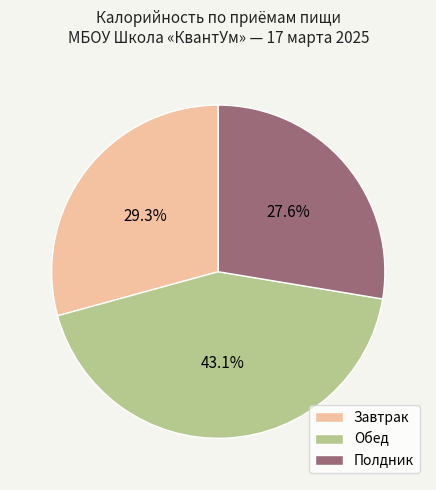

To the nearest percent, what is the difference between the Обед and Завтрак slice percentages?

14%